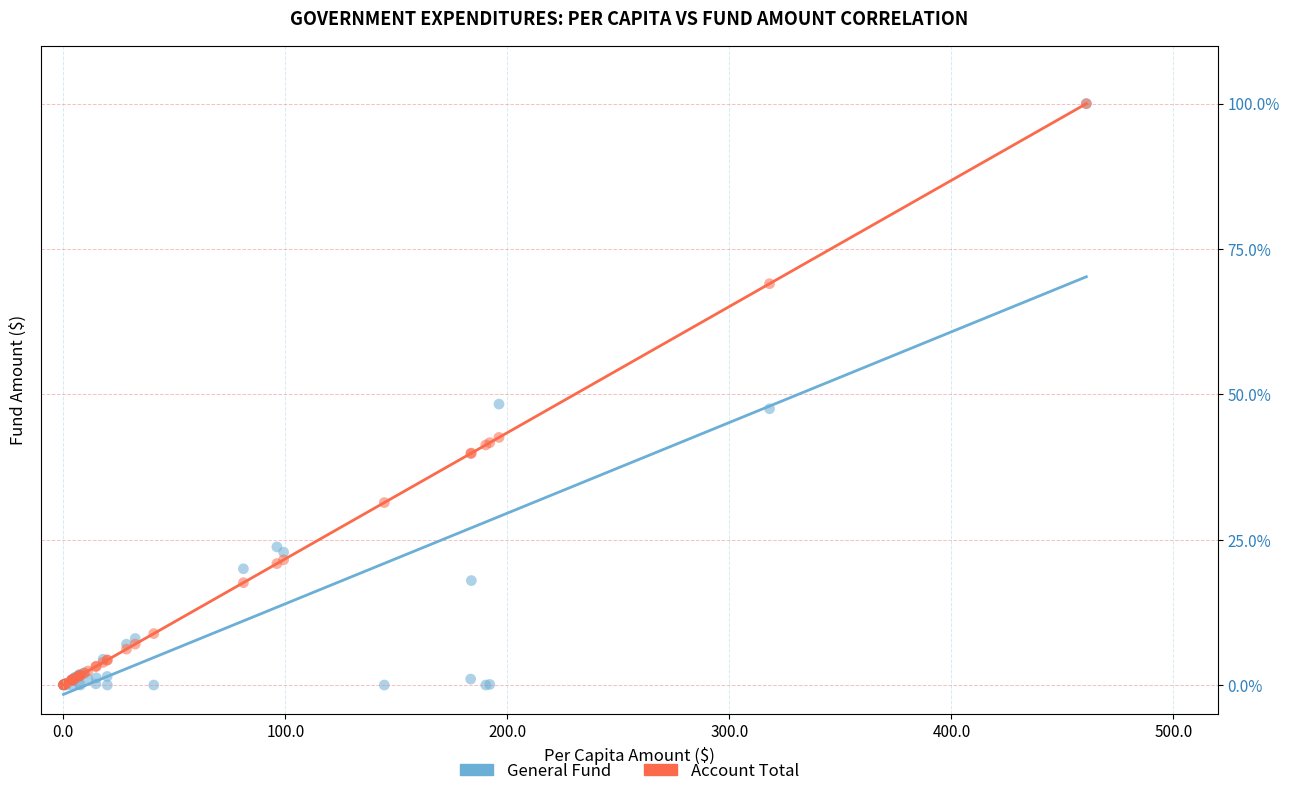

What are all the series names shown in the legend?

General Fund, Account Total